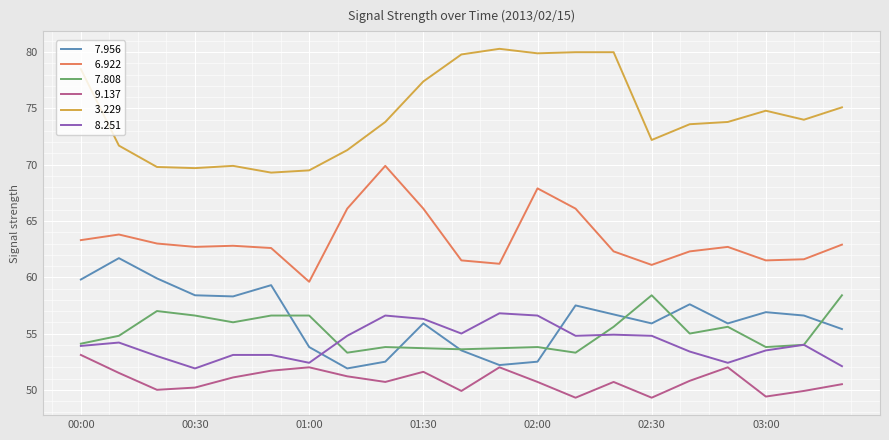

What is the greatest value displayed?

80.3